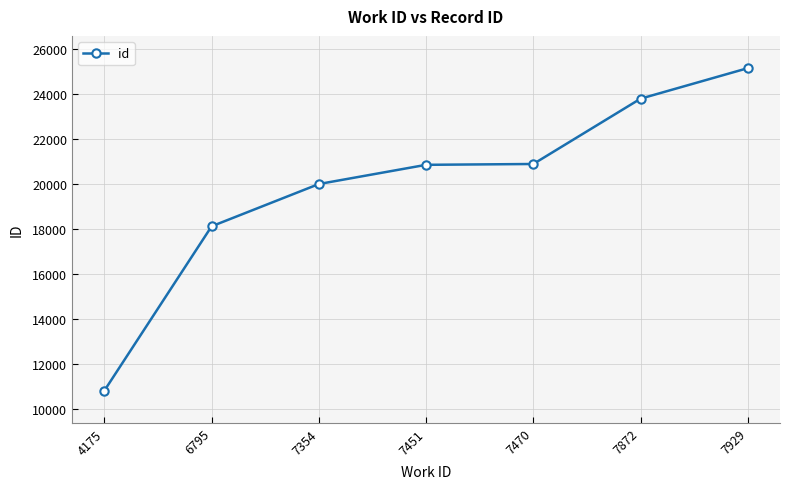

Is it true that the value at 6795 is 18130?

True